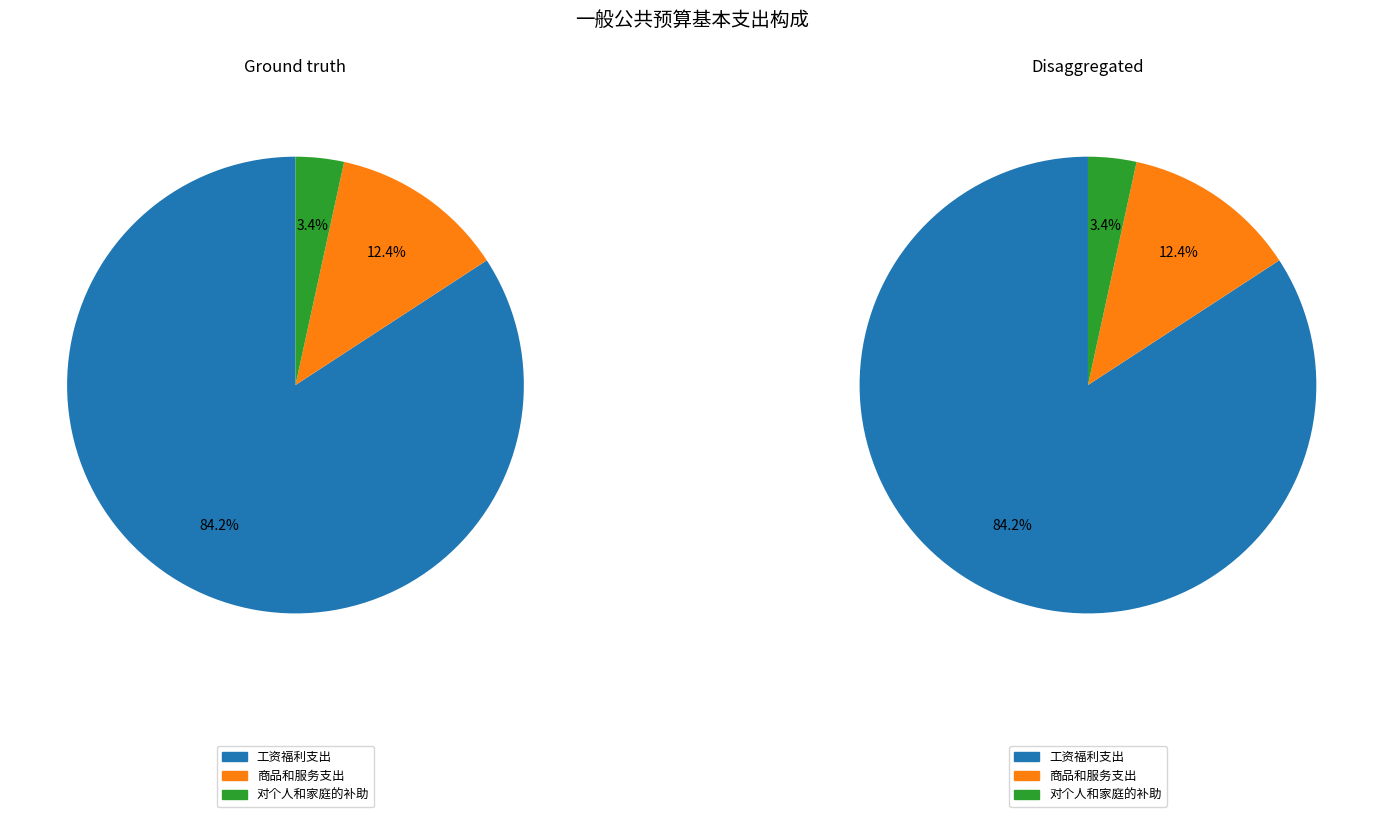

Which has a higher value, 工资福利支出 or 对个人和家庭的补助?

工资福利支出